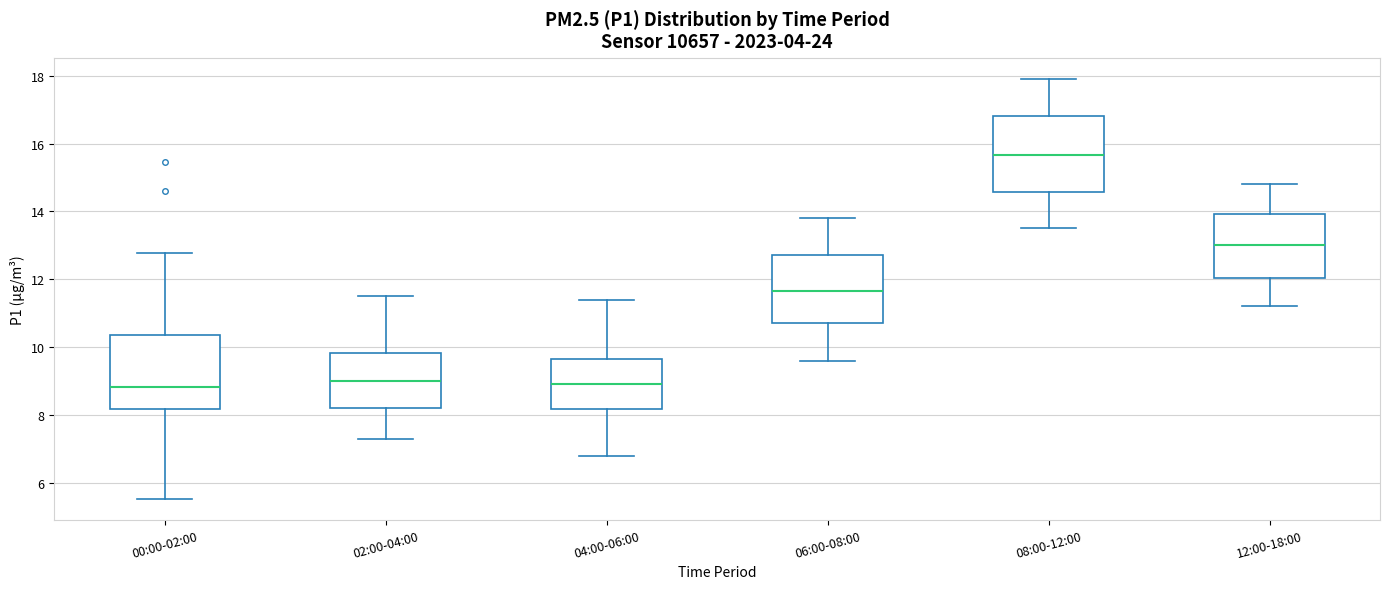

Reading left to right, read every box against the y-axis: the position of its median line, the range the box covers, and the ends of its whiskers. The values are not printed on the chart, so give them approximately, as read against the axis.

00:00-02:00: median 8.8, box 8.2 to 10.4, whiskers 5.6 to 12.8
02:00-04:00: median 9.0, box 8.2 to 9.8, whiskers 7.4 to 11.6
04:00-06:00: median 9.0, box 8.2 to 9.6, whiskers 6.8 to 11.4
06:00-08:00: median 11.6, box 10.8 to 12.8, whiskers 9.6 to 13.8
08:00-12:00: median 15.6, box 14.6 to 16.8, whiskers 13.6 to 18.0
12:00-18:00: median 13.0, box 12.0 to 14.0, whiskers 11.2 to 14.8